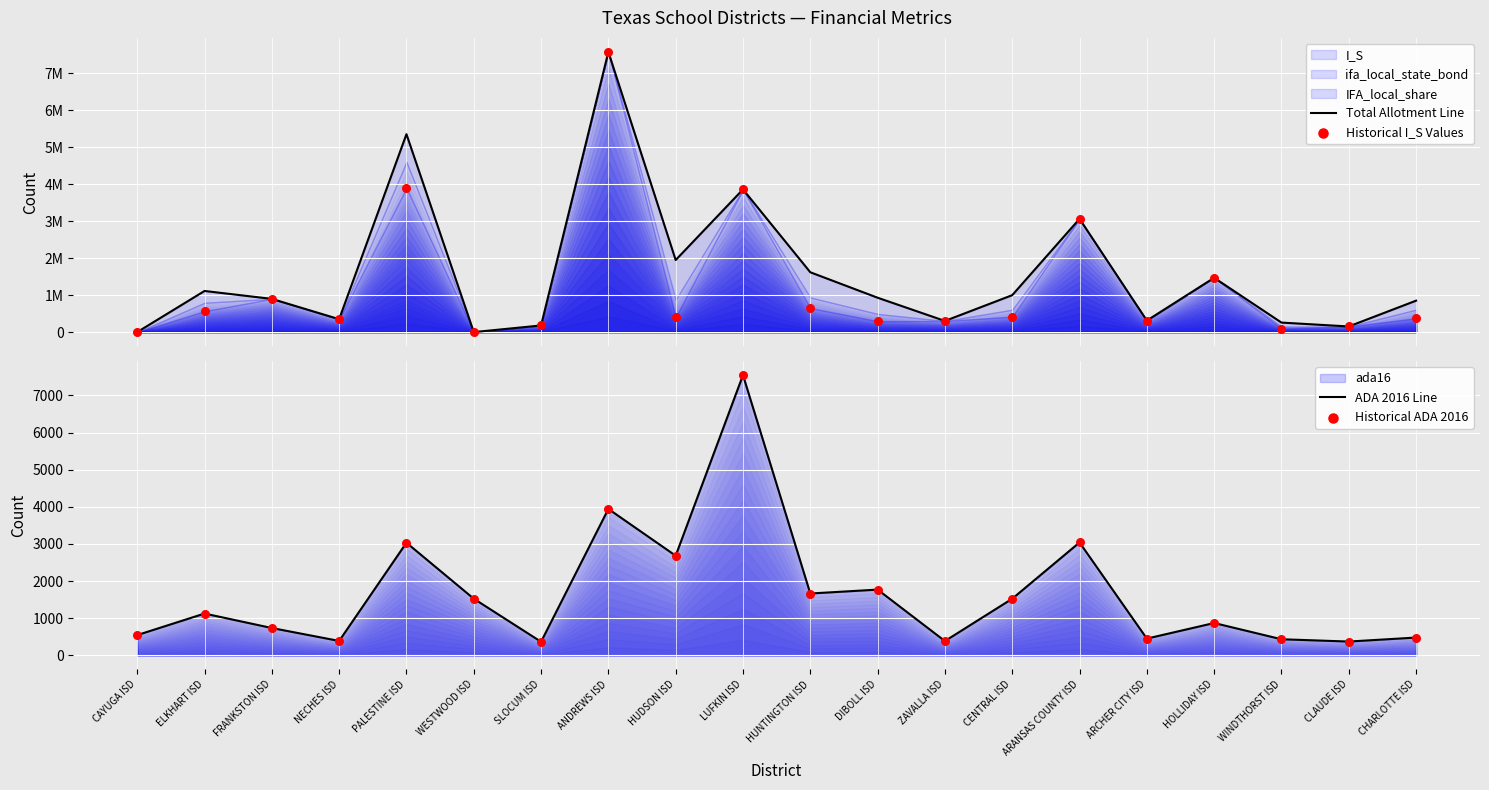

Which series reaches the minimum Y coordinate?

Total Allotment Line